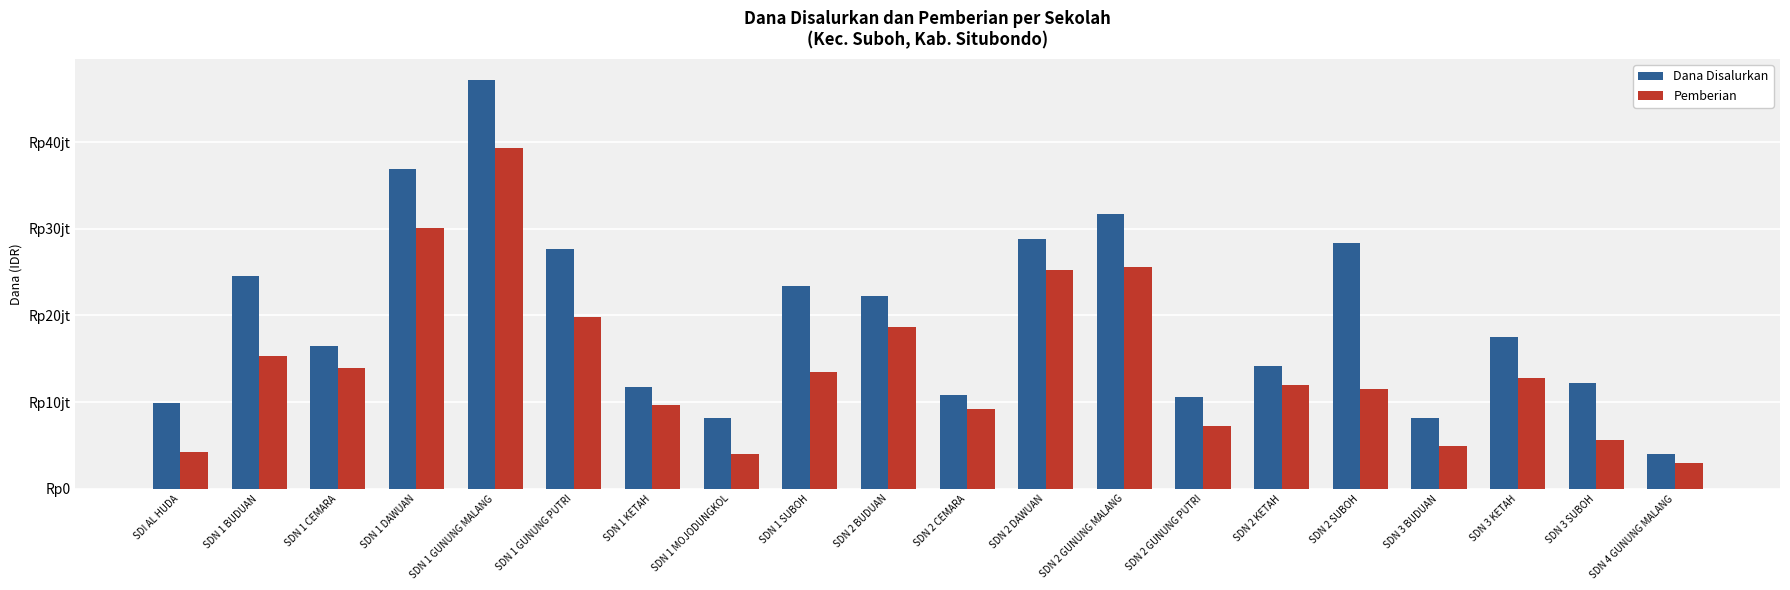

What are all the series names shown in the legend?

Dana Disalurkan, Pemberian